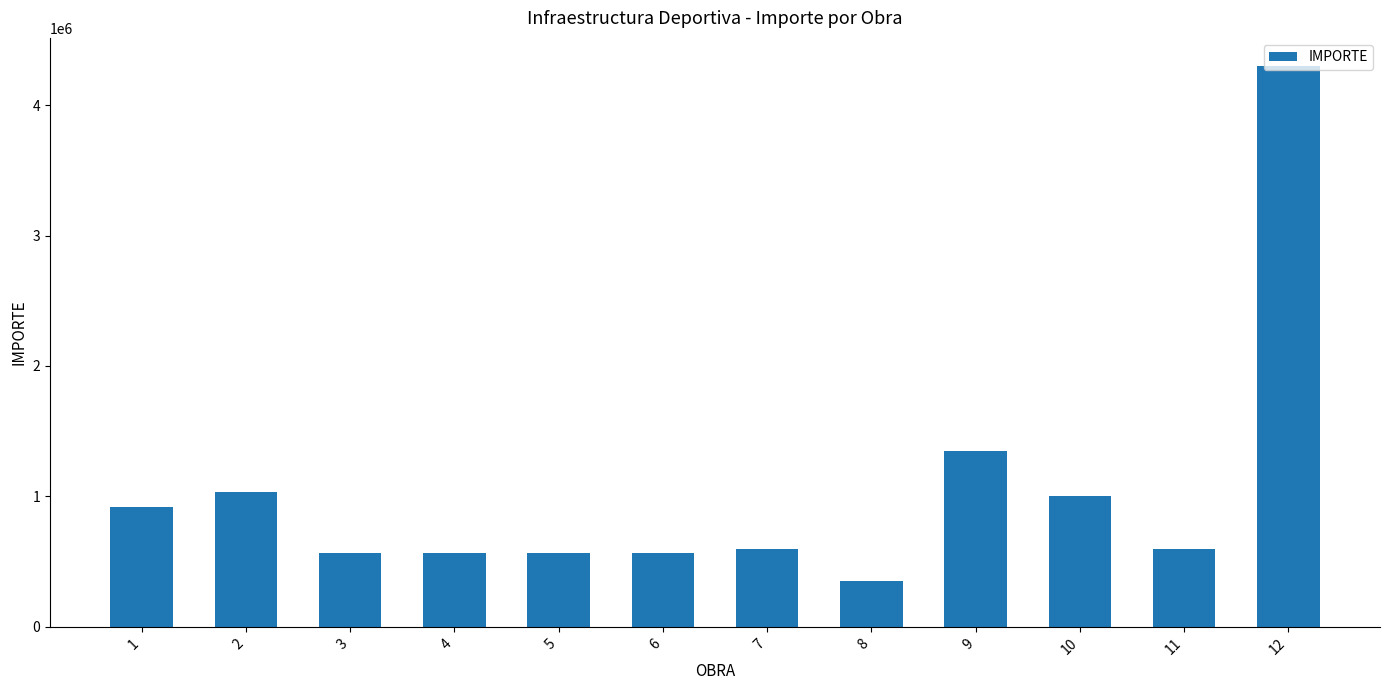

Which has a higher value, 4 or 10?

10